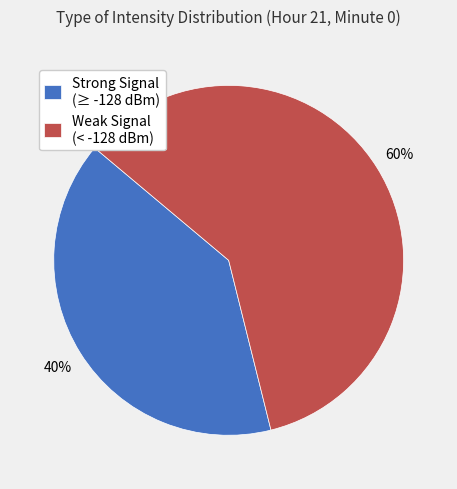

Between Weak Signal (< -128 dBm) and Strong Signal (≥ -128 dBm), which is larger?

Weak Signal (< -128 dBm)